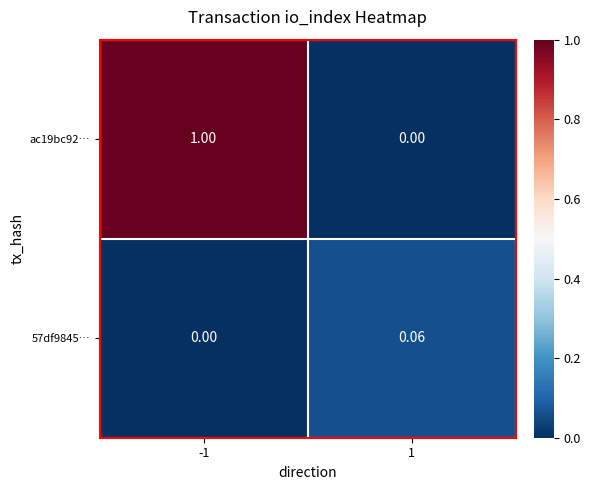

List the series in order of their peak value, lowest first.

57df9845…, ac19bc92…